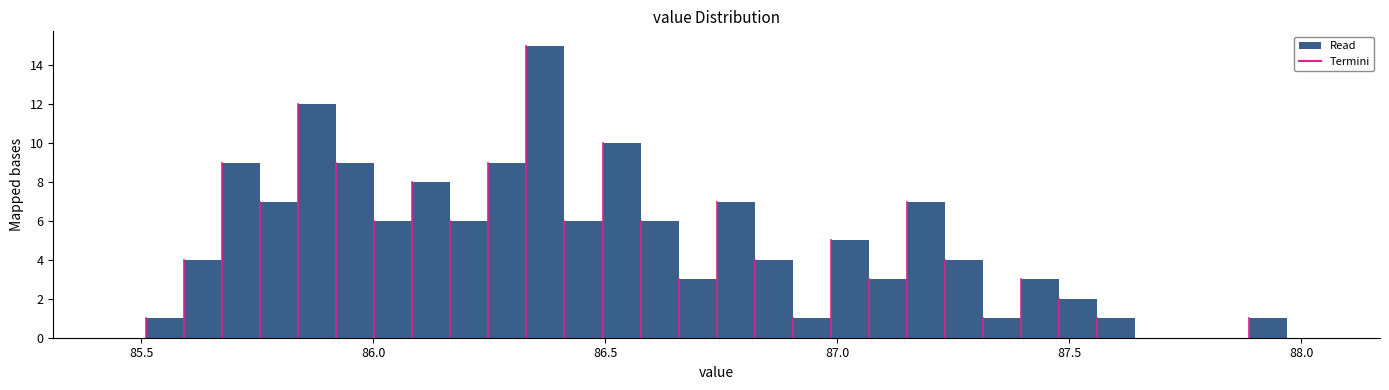

Read against the x-axis, roughly where is the centre of the tallest bar?

86.35